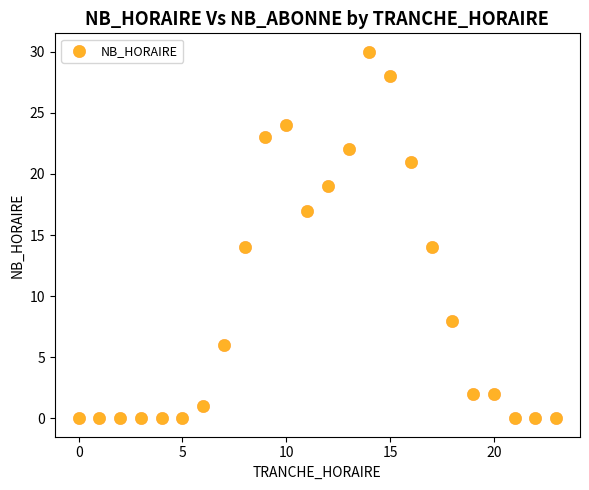

What is the range of X values (max minus min)?

23